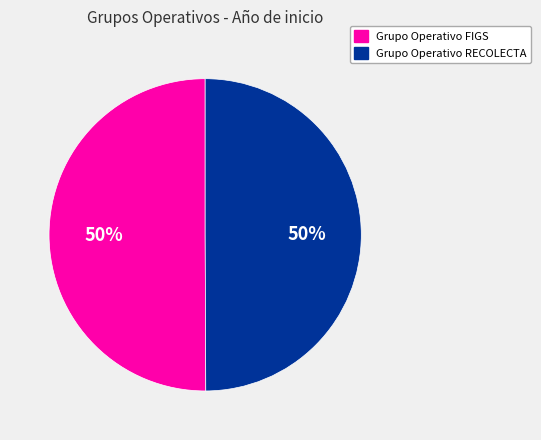

Combined, do Grupo Operativo RECOLECTA and Grupo Operativo FIGS account for over 50%?

Yes